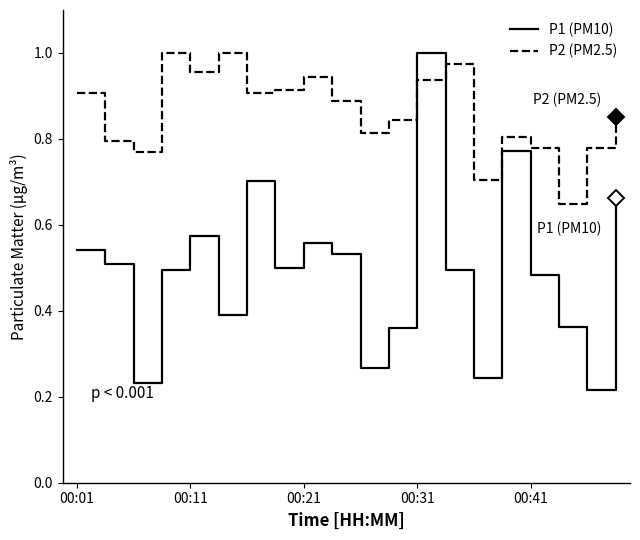

List the series in order of their overall mean, highest first.

P2 (PM2.5), P1 (PM10)